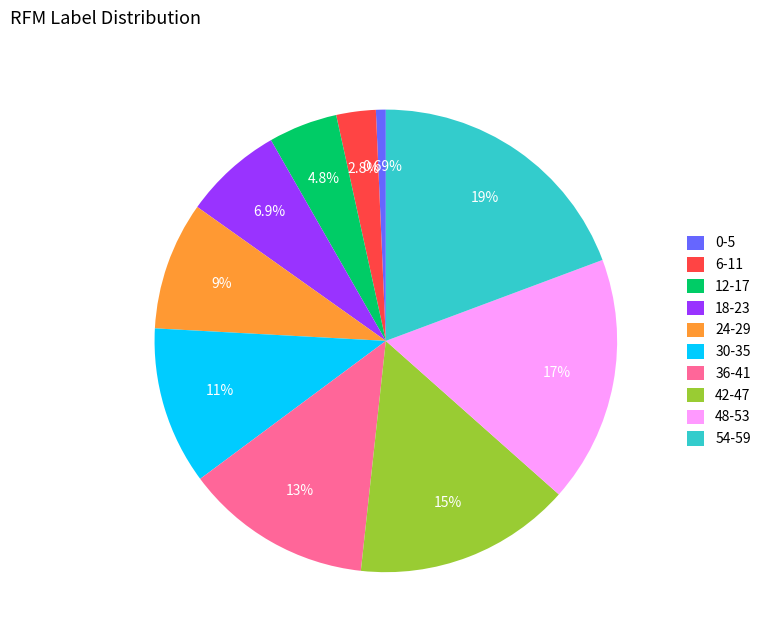

Combined, do 42-47 and 0-5 account for over 50%?

No